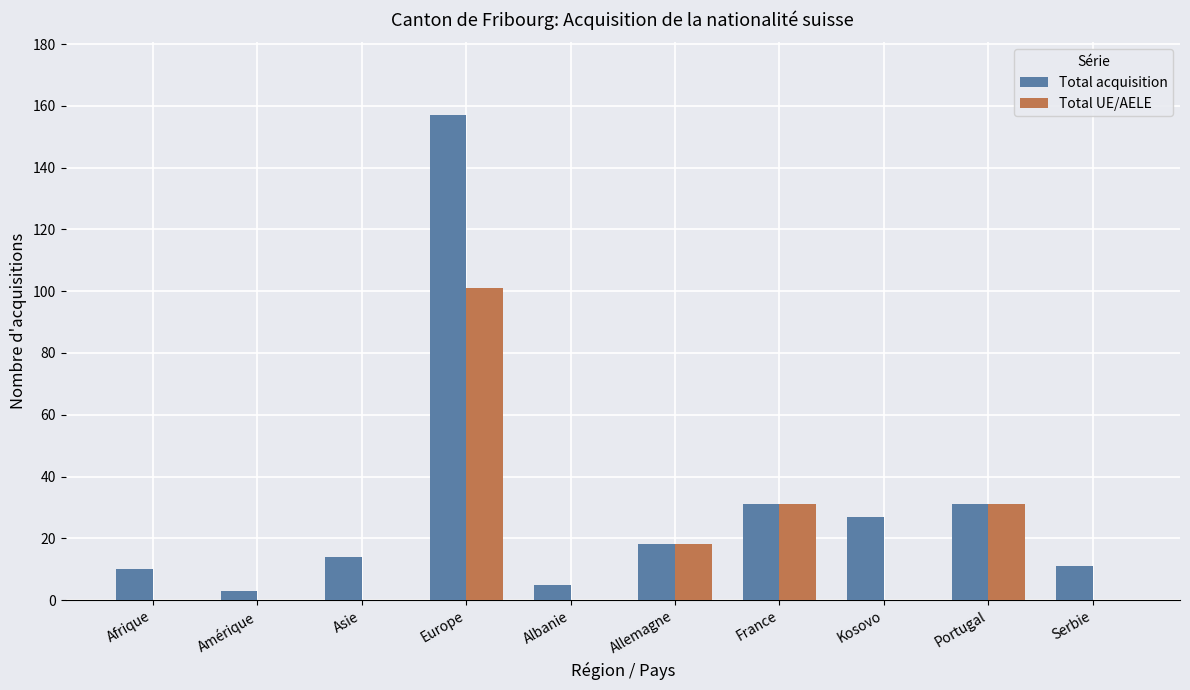

At which category is the sum across all series the highest?

Europe